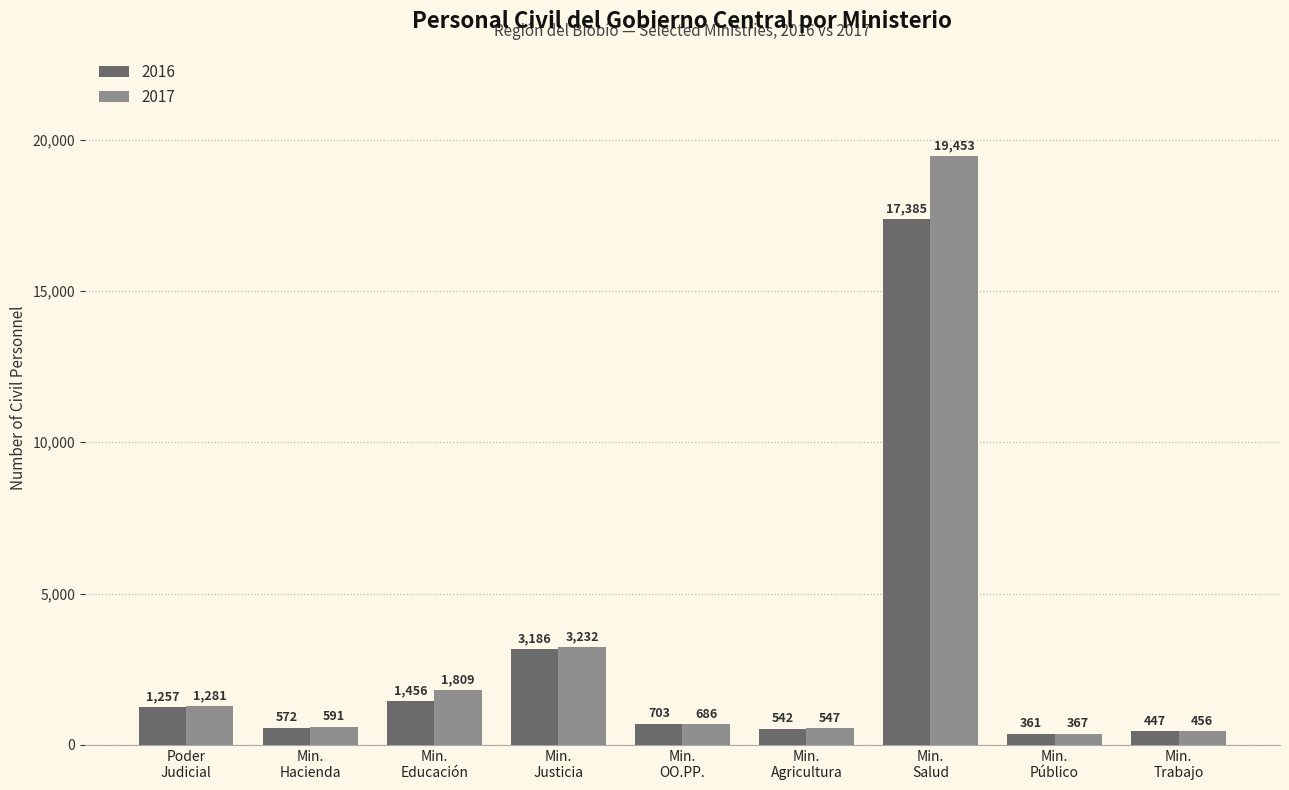

Rank the series by their average value, from lowest to highest.

2016, 2017